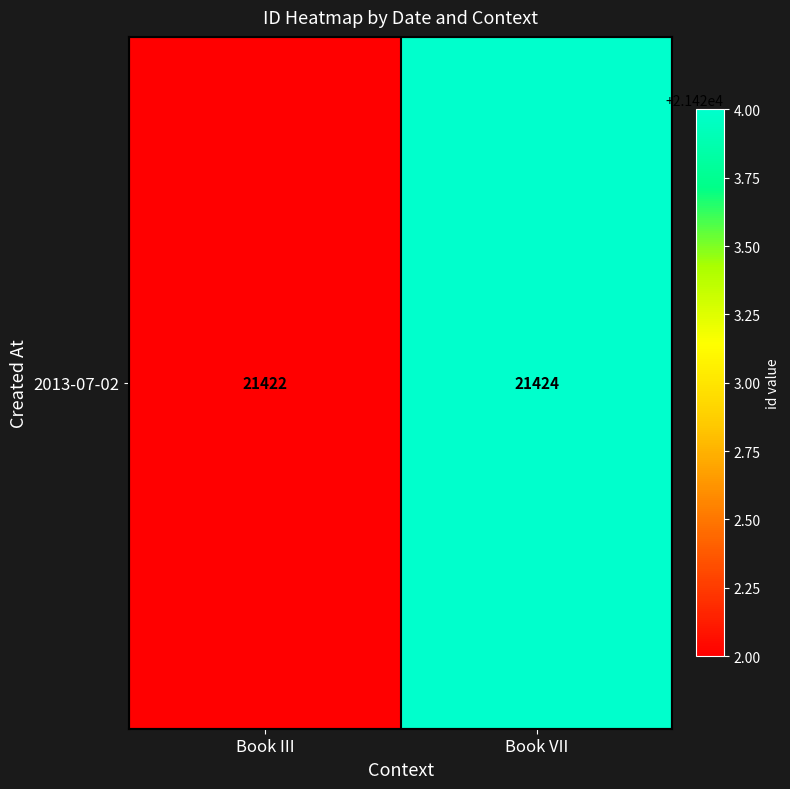

Reading left to right, transcribe all the data shown in this chart.

21422	21424